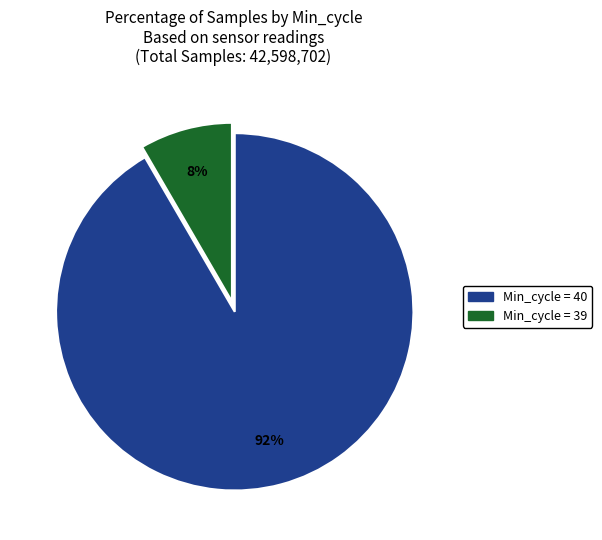

Is there a majority slice in this chart?

Yes